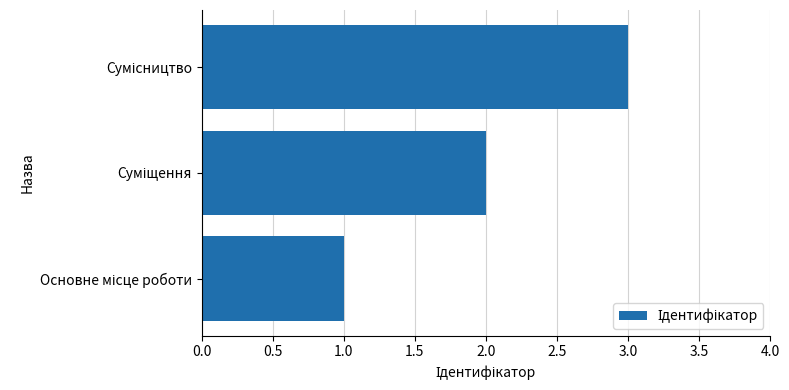

What is the sum of all values?

6